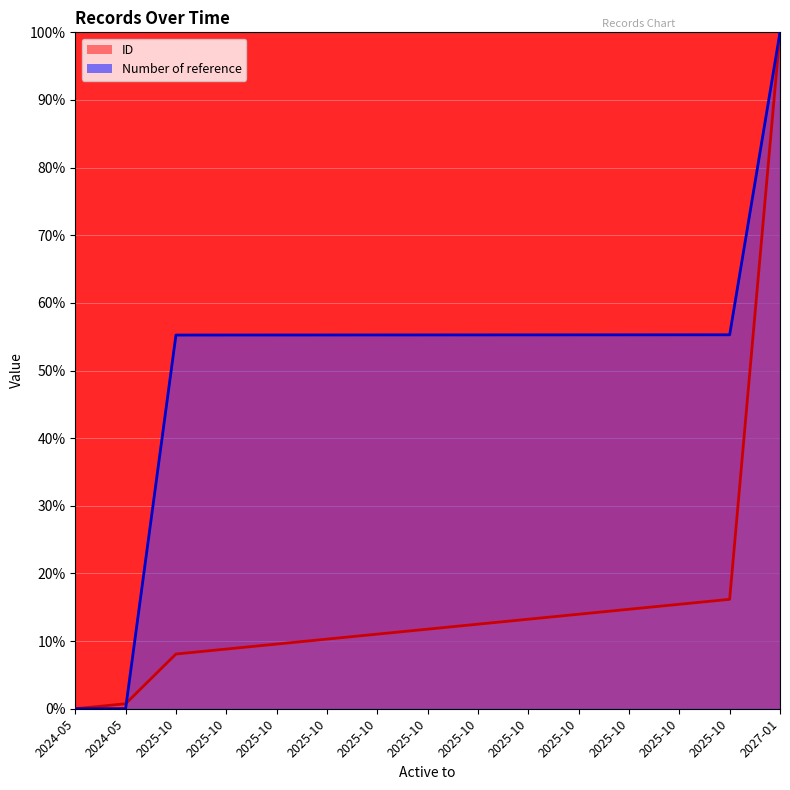

True or false: ID has a value of 18.8 at 2025-10.

False